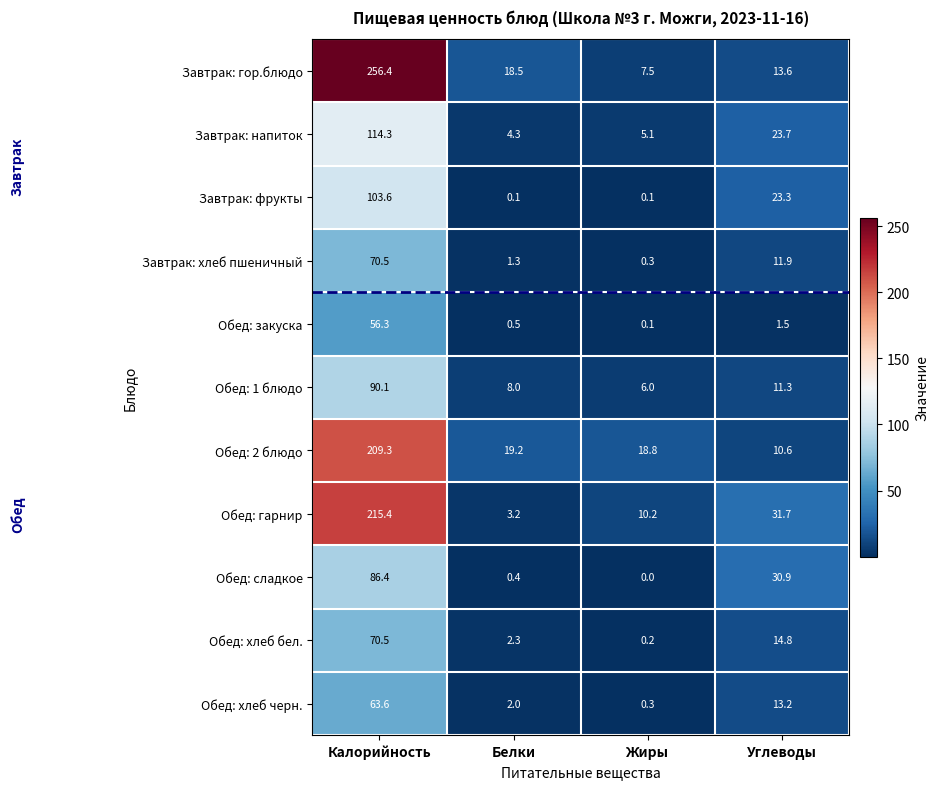

Which series has the largest total across all categories?

Завтрак: гор.блюдо